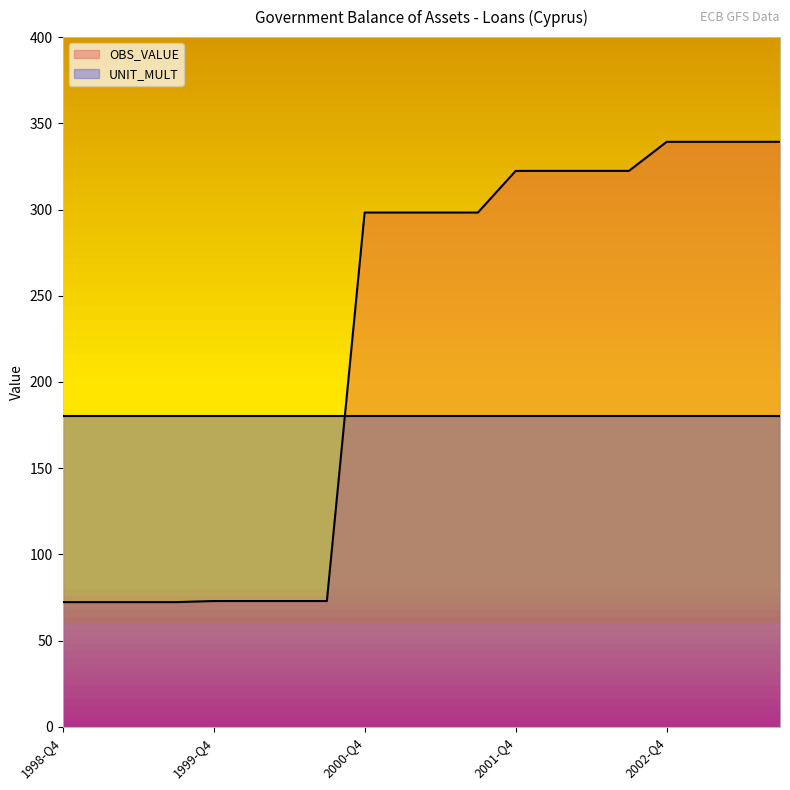

What is the smallest value displayed?

72.3